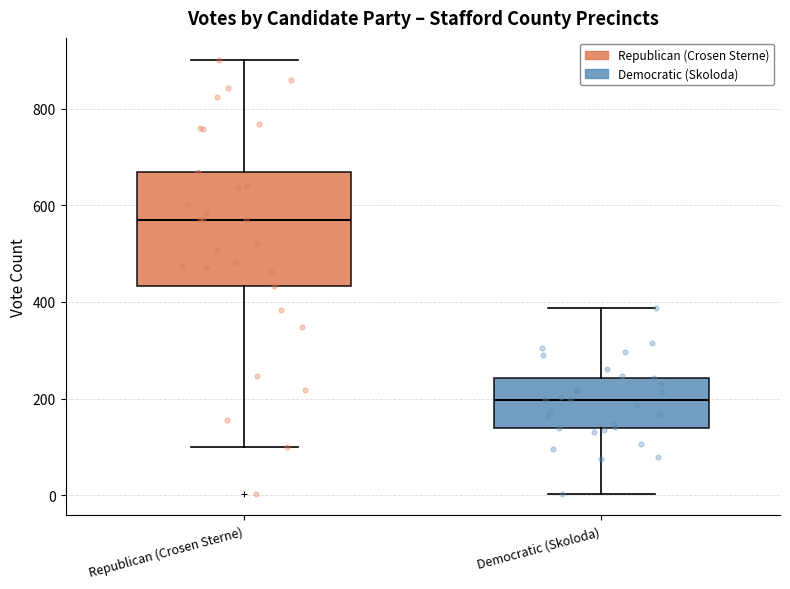

Which box is the tallest, from its lower edge to its upper edge?

Republican (Crosen Sterne)